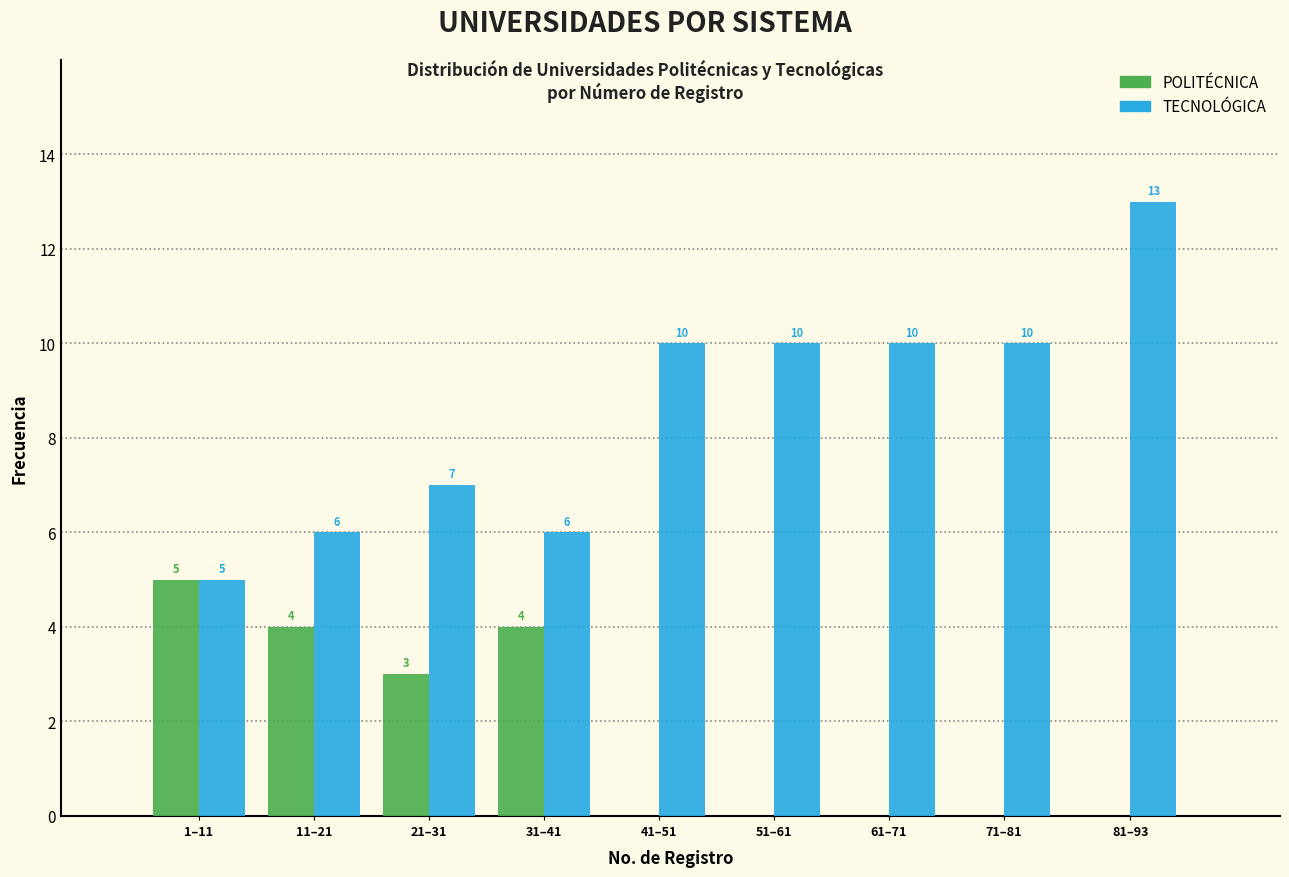

Reading left to right, list all the values displayed in this chart.

POLITÉCNICA: 1–11=5	11–21=4	21–31=3	31–41=4	41–51=0	51–61=0	61–71=0	71–81=0	81–93=0
TECNOLÓGICA: 1–11=5	11–21=6	21–31=7	31–41=6	41–51=10	51–61=10	61–71=10	71–81=10	81–93=13